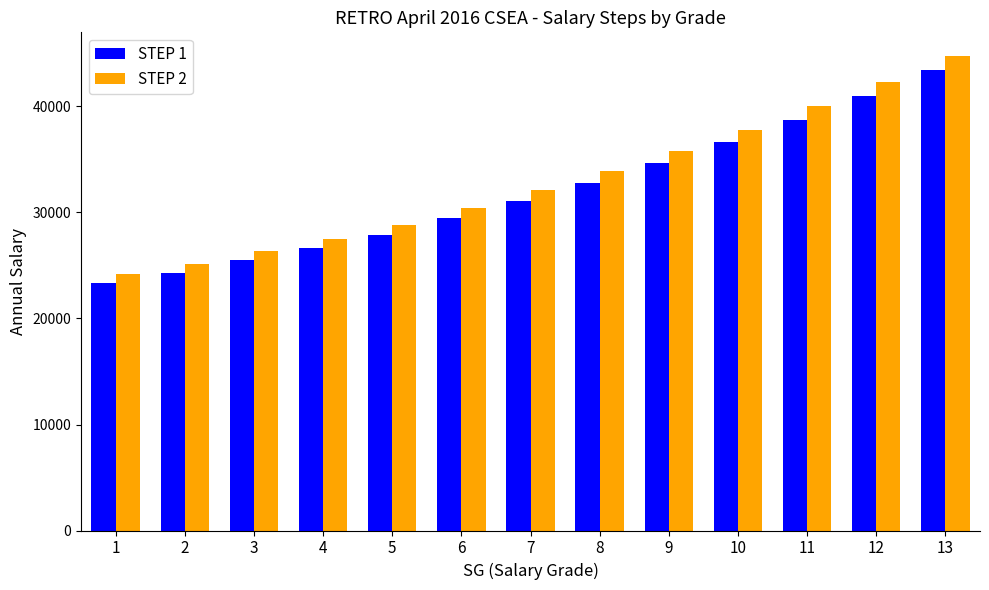

At which label is STEP 1 closest to 33398?

8